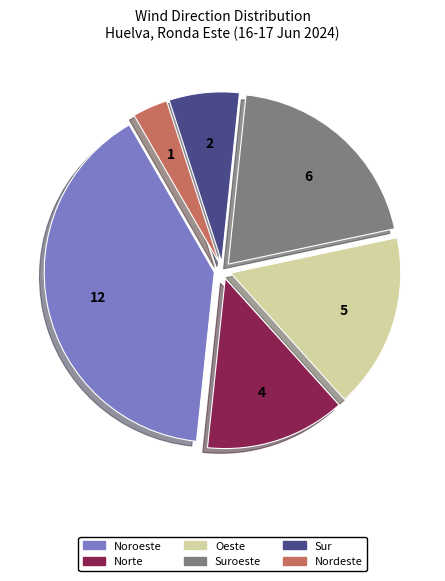

How many segments does this pie chart have?

6